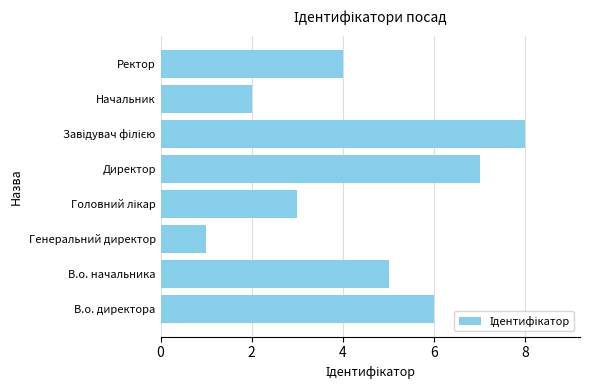

How many categories are shown in the chart?

8